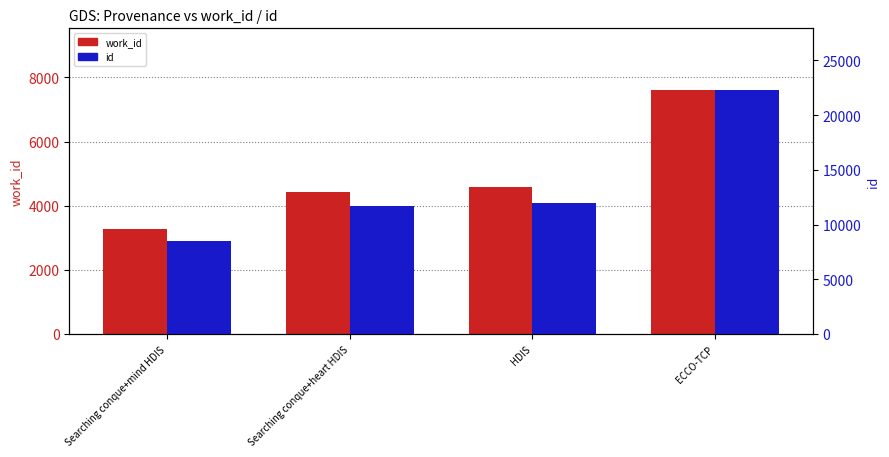

What is the average value of the work_id series?

4970